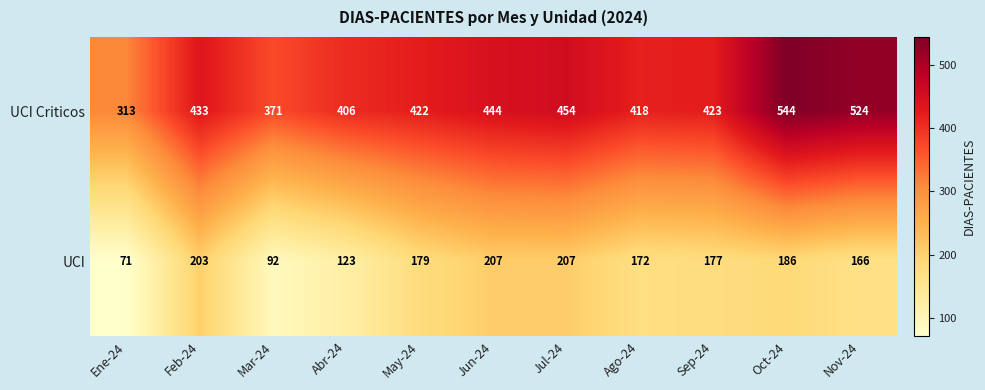

How many categories are shown in the chart?

11